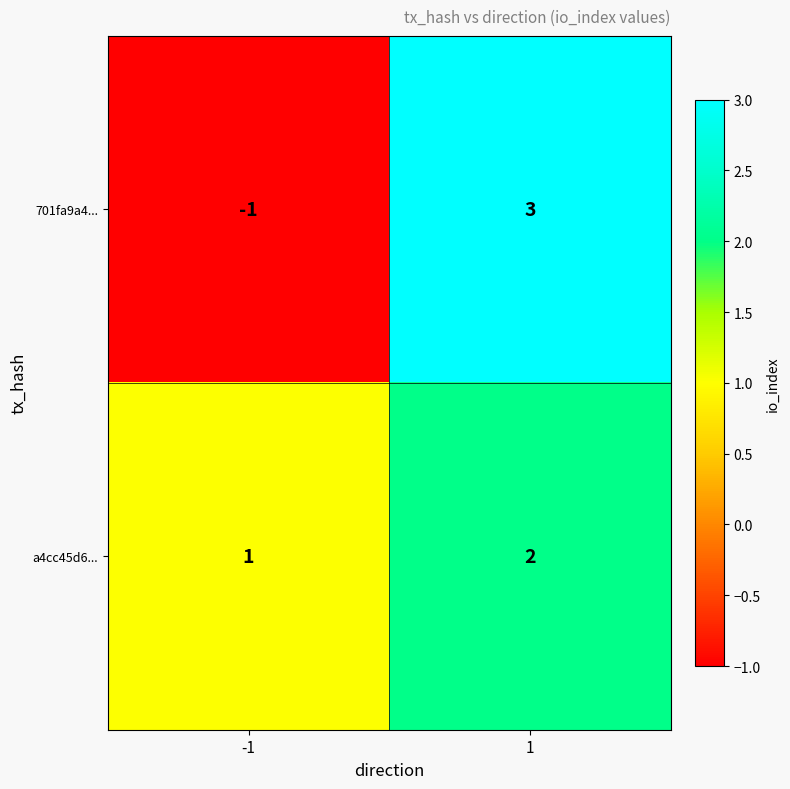

Reading left to right, transcribe all the data shown in this chart.

701fa9a4...: -1	3
a4cc45d6...: 1	2